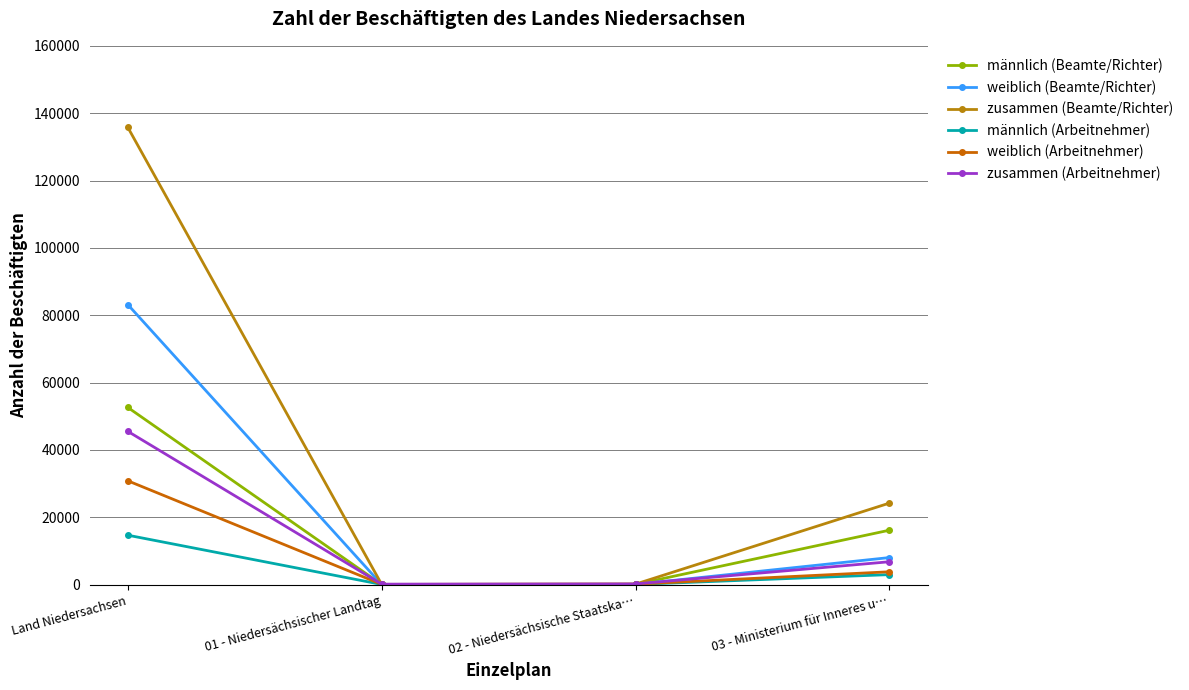

At 03 - Ministerium für Inneres u…, list the series in order from smallest to largest.

männlich (Arbeitnehmer), weiblich (Arbeitnehmer), zusammen (Arbeitnehmer), weiblich (Beamte/Richter), männlich (Beamte/Richter), zusammen (Beamte/Richter)